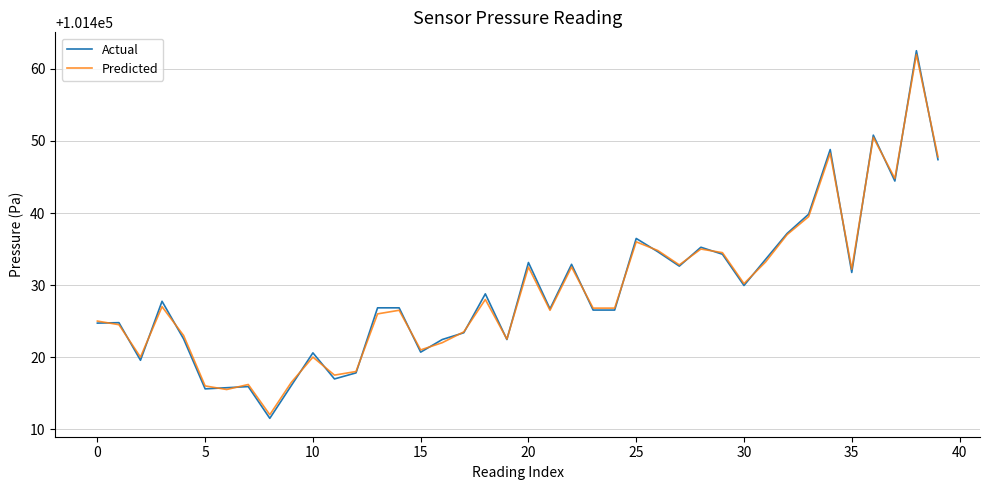

What are all the series names shown in the legend?

Actual, Predicted